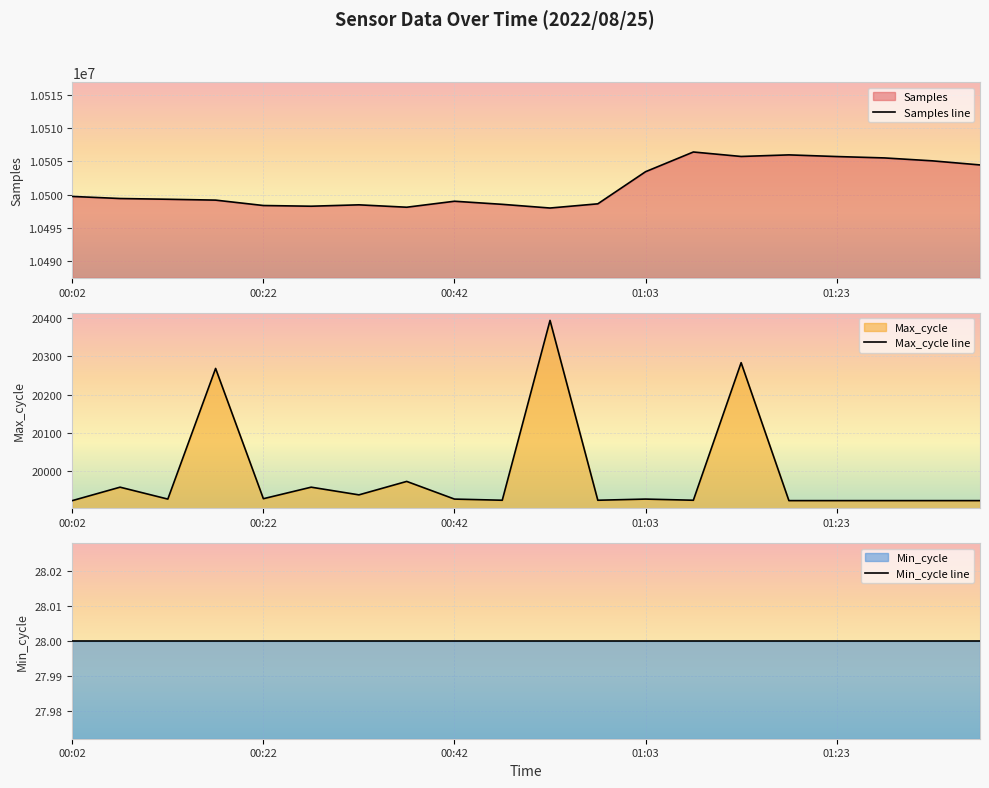

At how many categories does at least one series exceed 2911645?

20